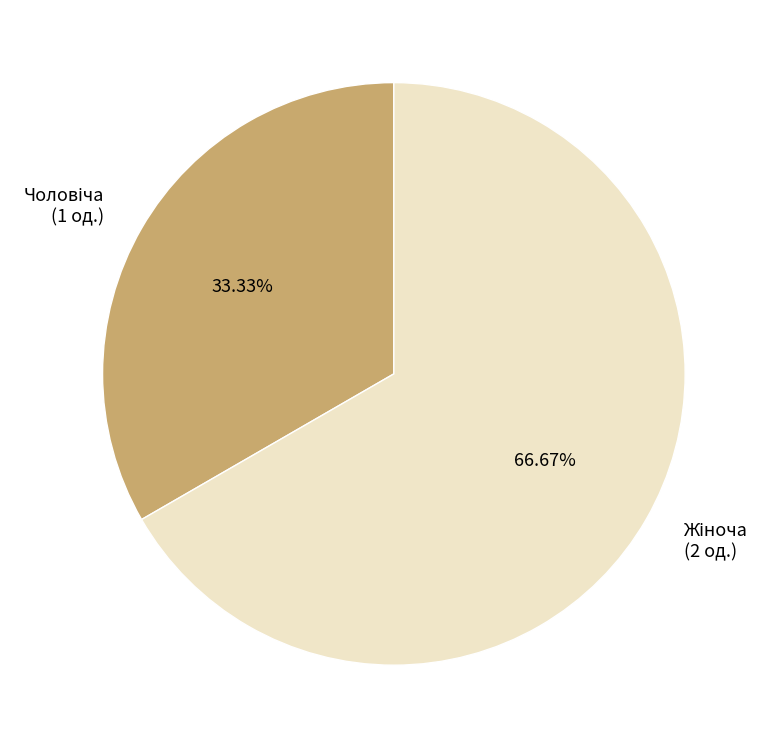

Is there any slice that represents more than half of the pie?

Yes